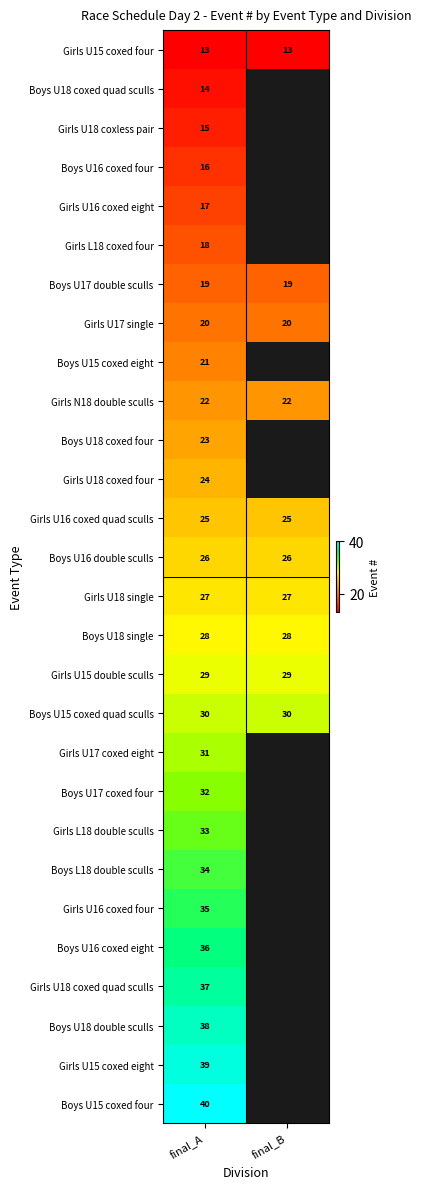

Is it true that Boys U17 double sculls equals 8.1 at final_A?

False